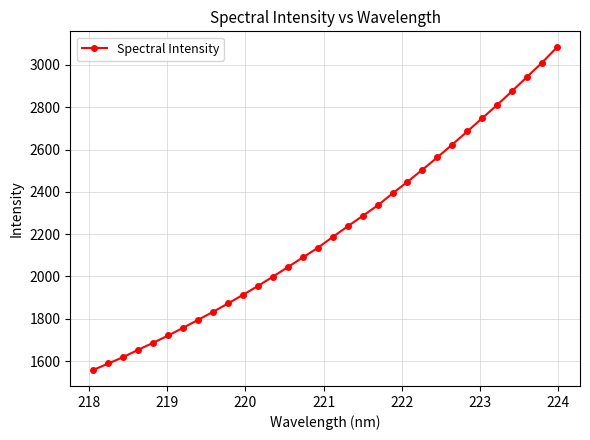

What is the value of the 31st point from the left?

3010.4